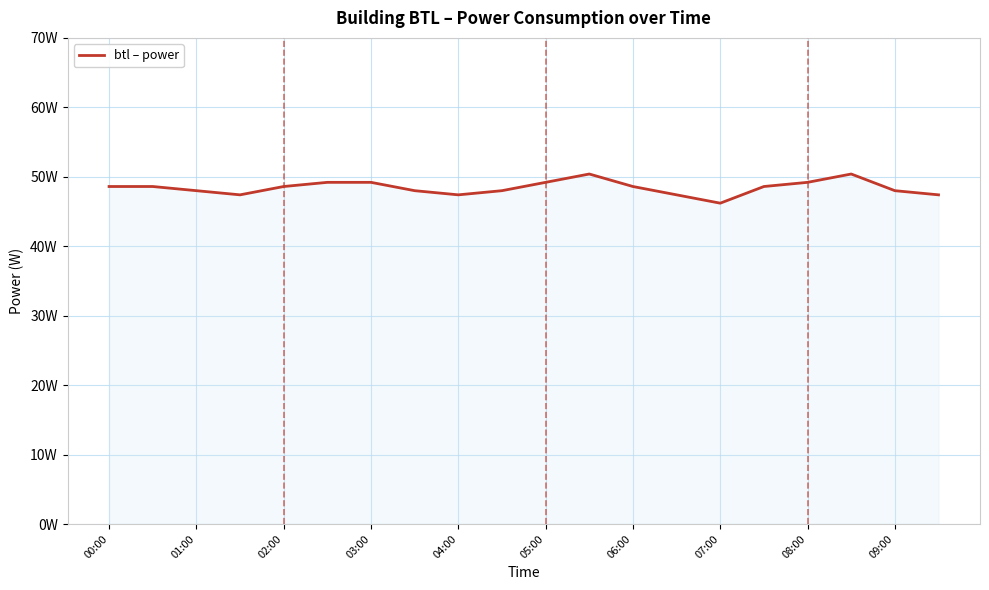

Reading left to right, extract all data points from this chart.

48.6	48.6	48.0	47.4	48.6	49.2	49.2	48.0	47.4	48.0	49.2	50.4	48.6	47.4	46.2	48.6	49.2	50.4	48.0	47.4